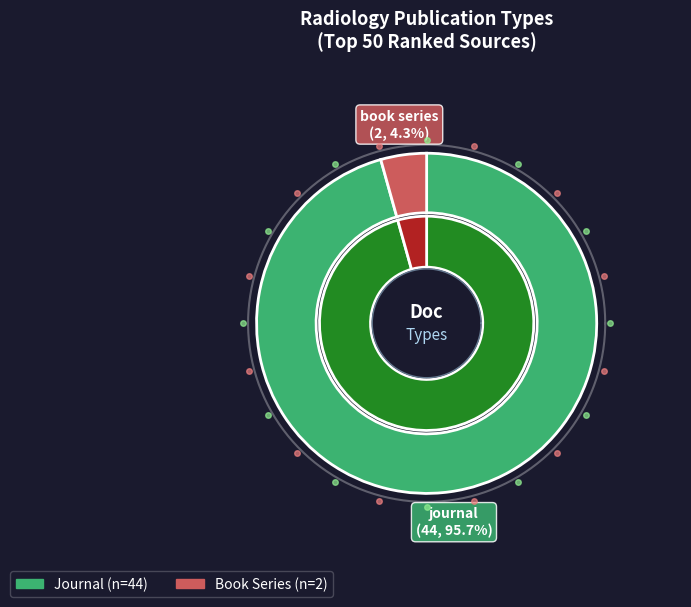

True or false: journal accounts for 99% of the total.

False